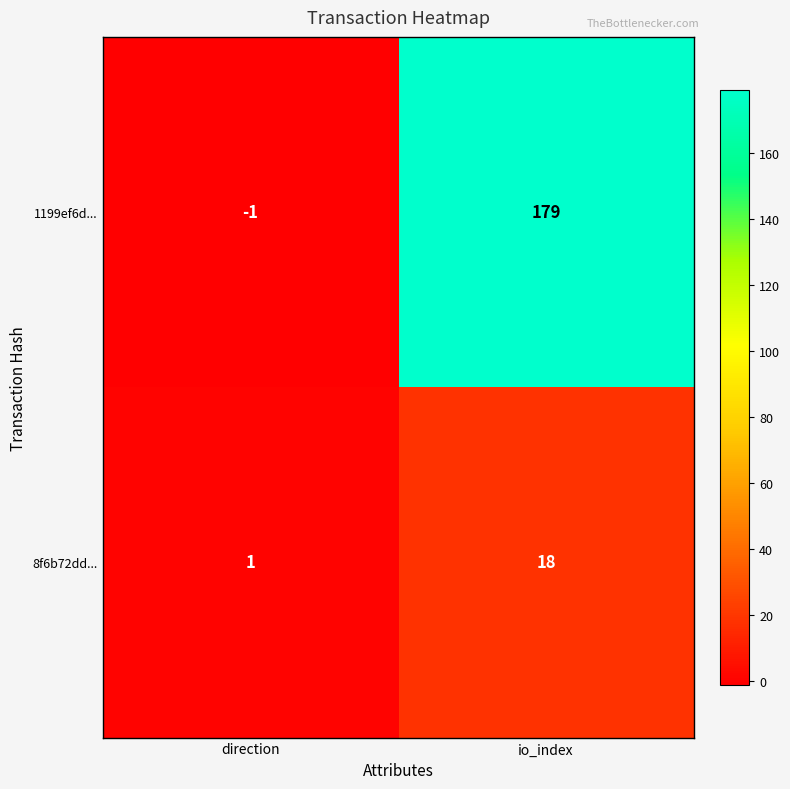

Which series has the largest range (max minus min)?

1199ef6d...